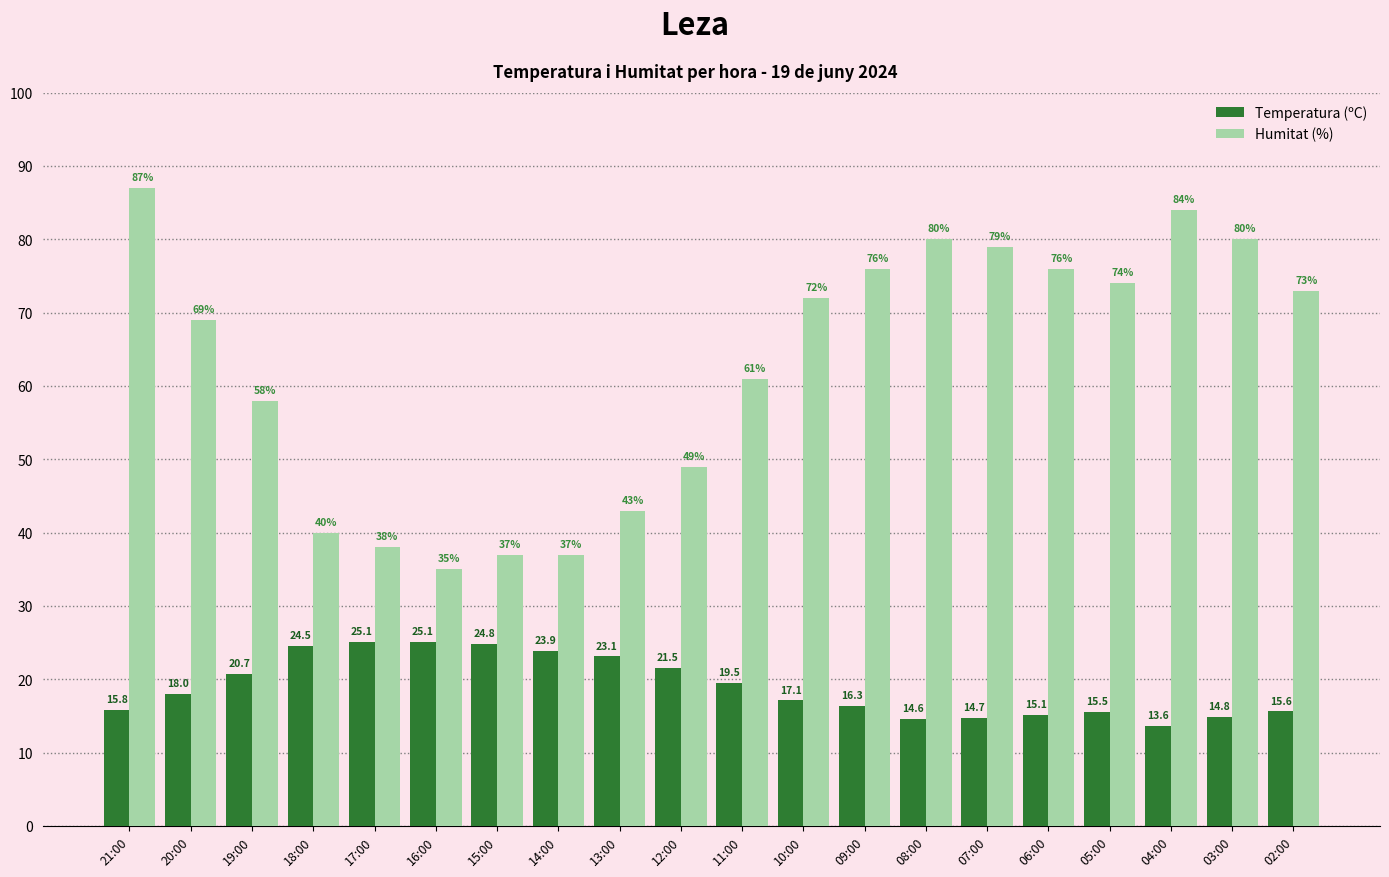

At which label is Humitat (%) closest to 61?

11:00